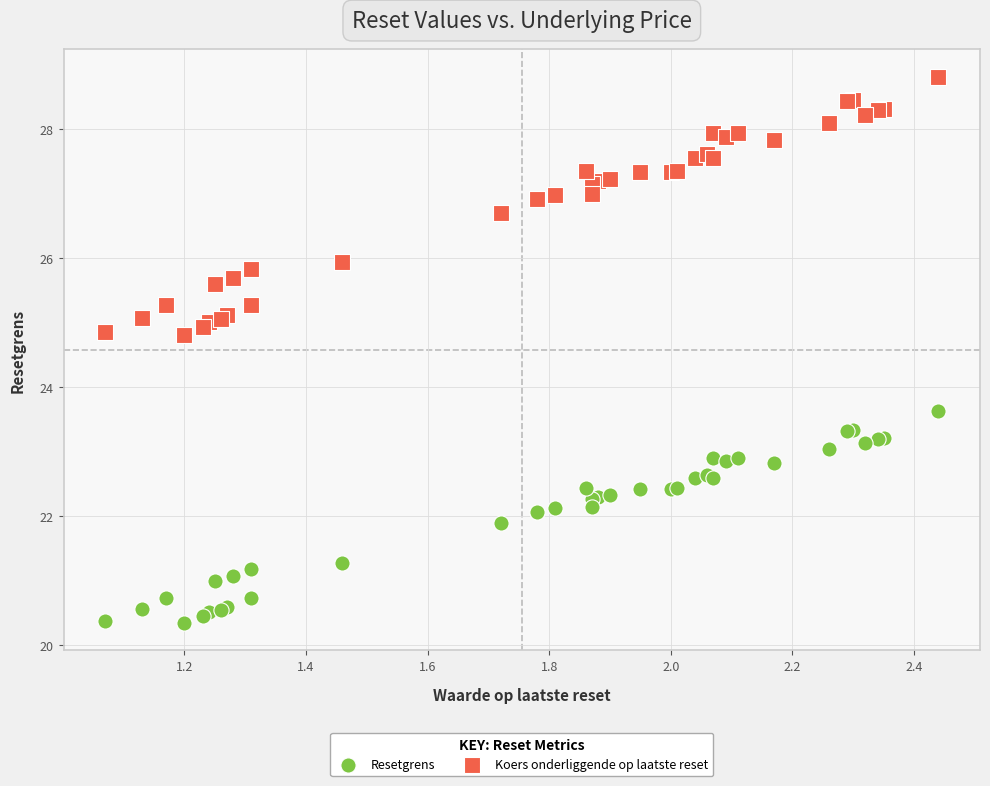

Which series contains the lowest Y value?

Resetgrens